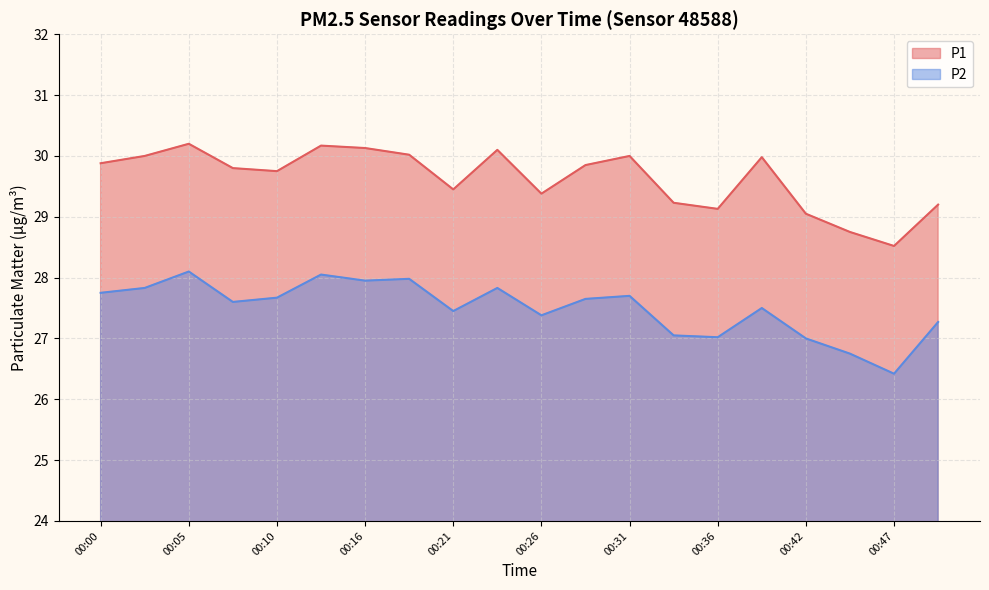

What is the difference between the maximum and minimum values in the P1 series?

1.7